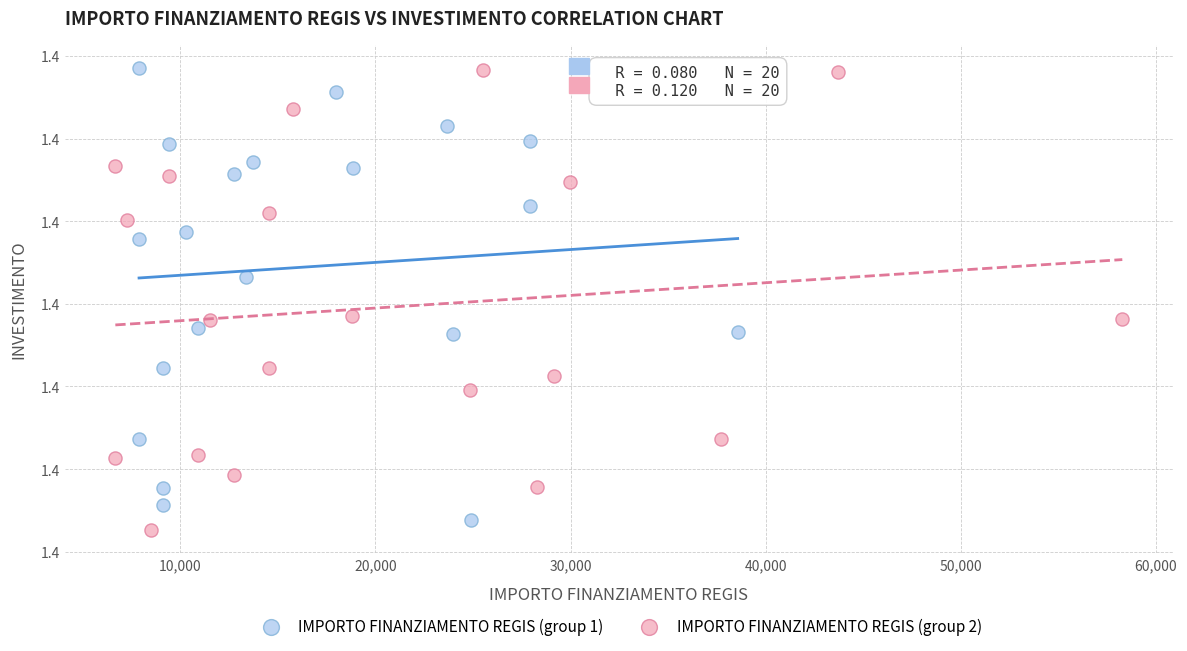

What are all the series names shown in the legend?

IMPORTO FINANZIAMENTO REGIS (group 1), IMPORTO FINANZIAMENTO REGIS (group 2)